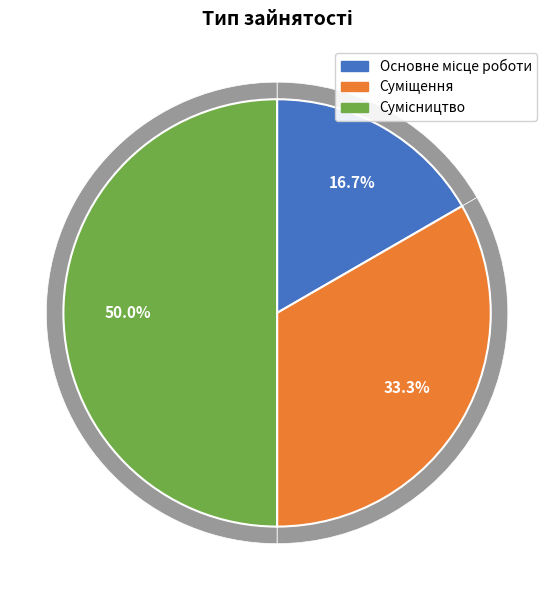

Is Суміщення the majority of the pie?

No